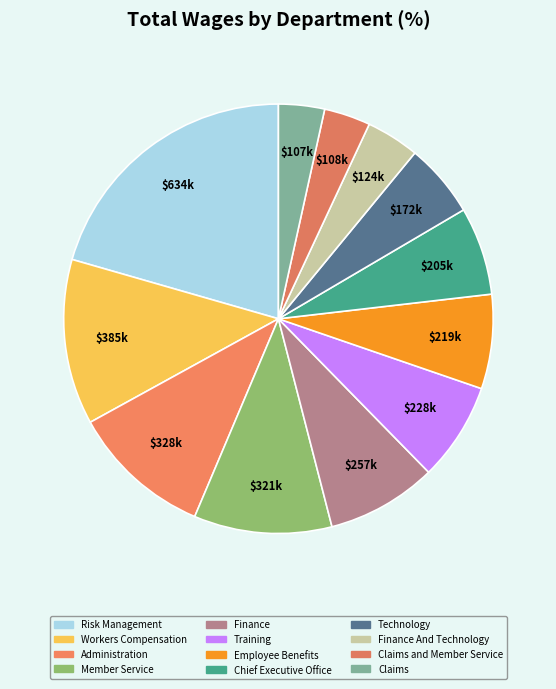

Which category has the biggest portion of the pie?

Risk Management